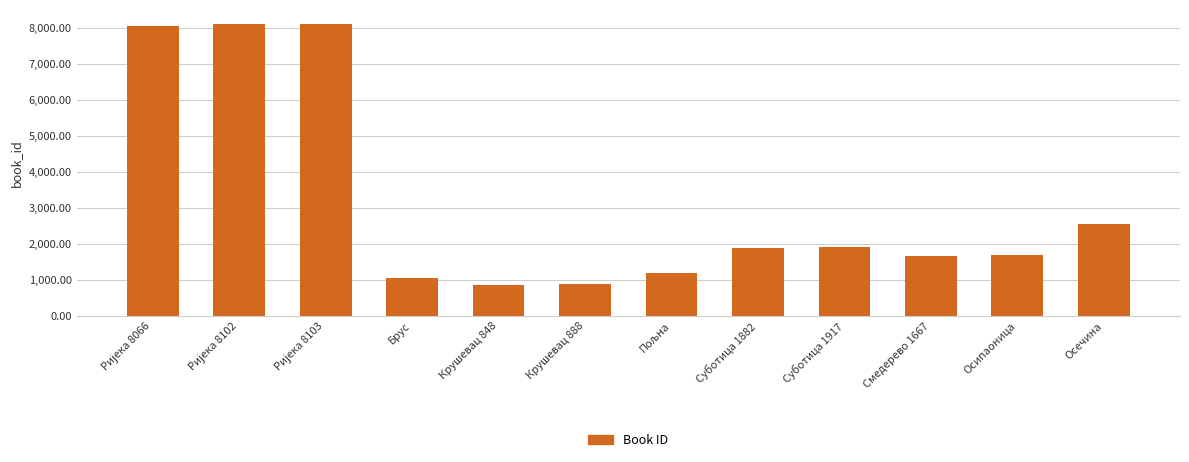

What is the value of the 9th bar from the left?

1917